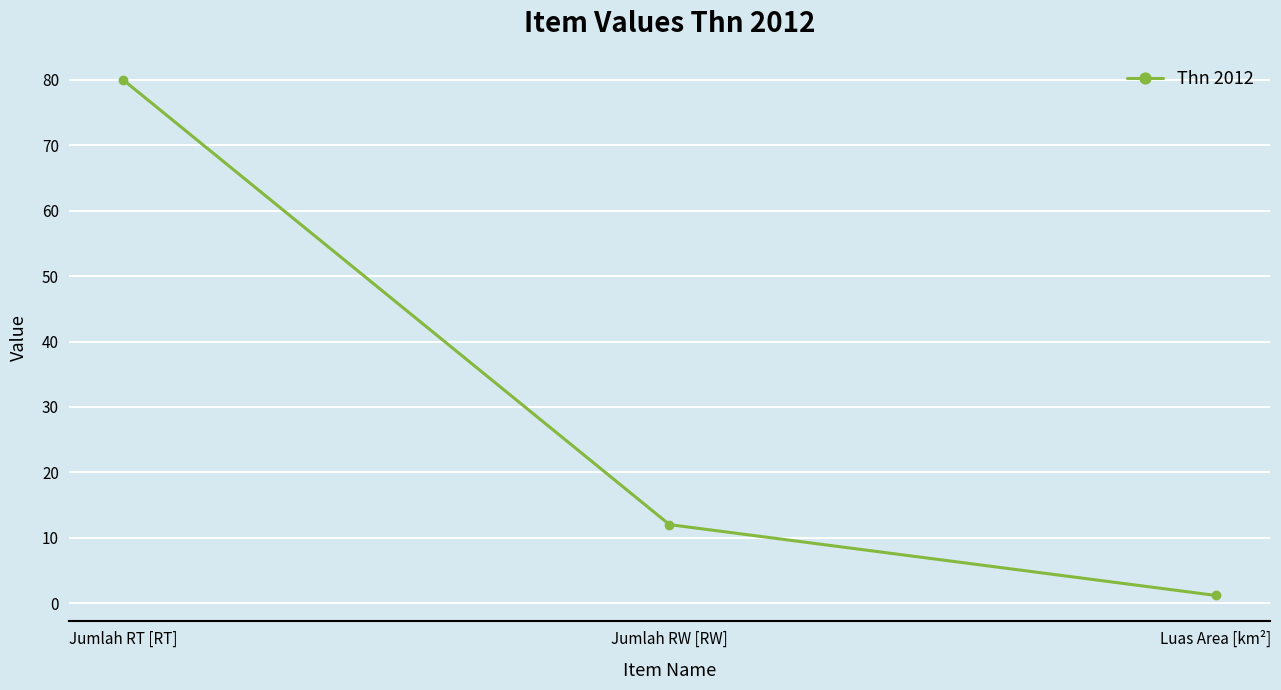

How many series are shown in this chart?

1